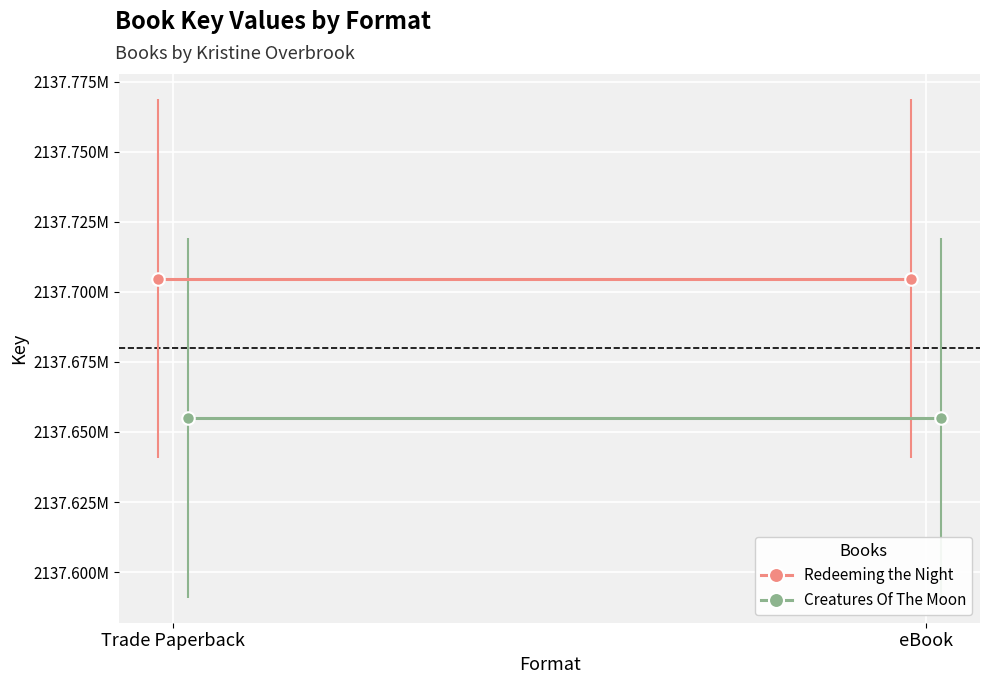

What is the label of the 2nd point from the right?

Trade Paperback